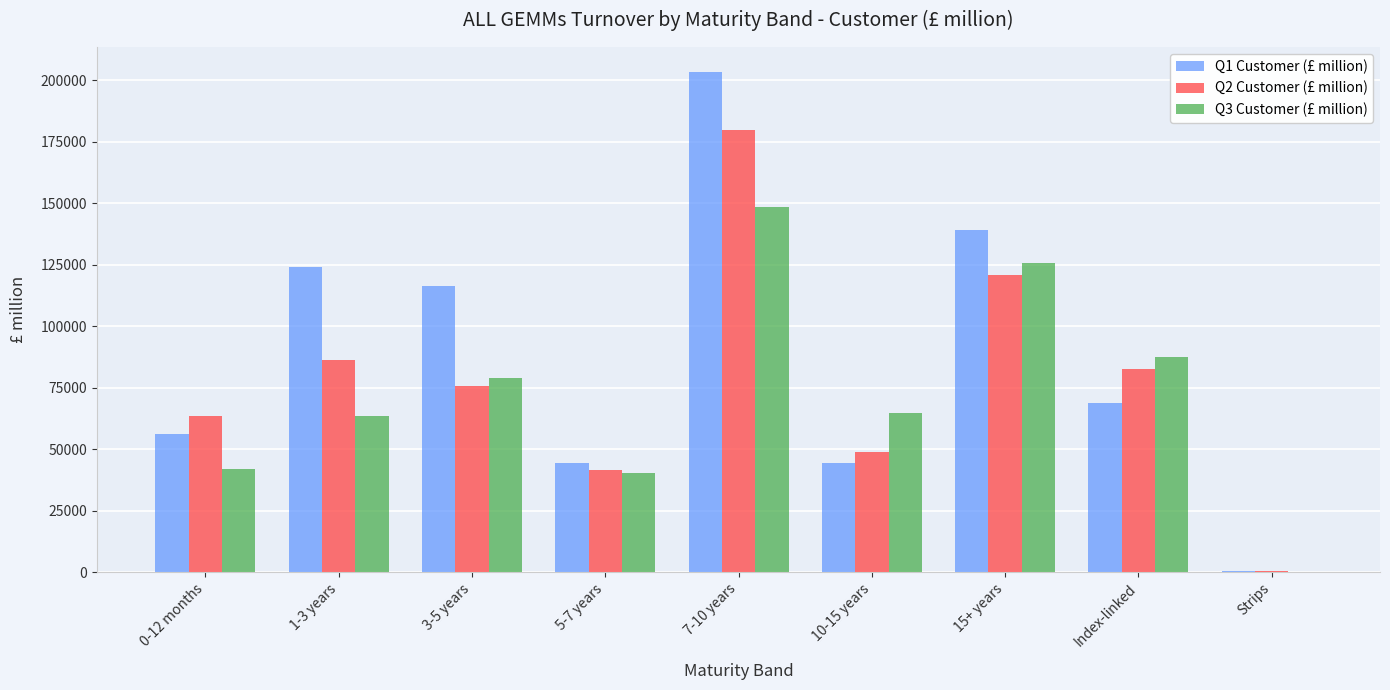

Which series has the widest spread of values?

Q1 Customer (£ million)